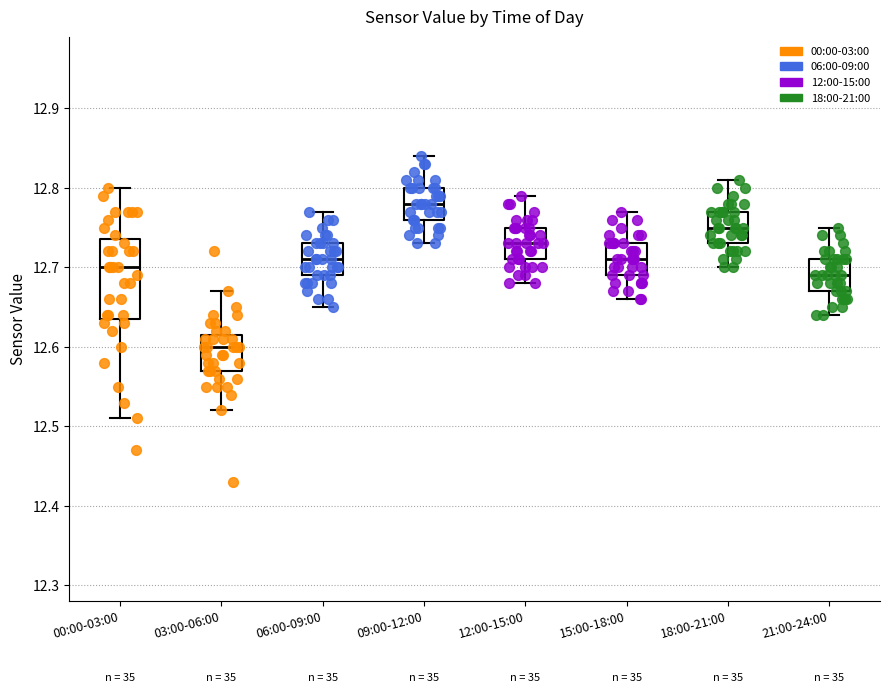

Reading left to right, transcribe this box plot: for each box, give where its median line is, the range the box spans, and where its two whiskers end, as read against the y-axis. The values are not printed on the chart, so give them approximately, as read against the axis.

00:00-03:00: median 12.70, box 12.64 to 12.74, whiskers 12.51 to 12.80
03:00-06:00: median 12.60, box 12.57 to 12.62, whiskers 12.52 to 12.67
06:00-09:00: median 12.71, box 12.69 to 12.73, whiskers 12.65 to 12.77
09:00-12:00: median 12.78, box 12.76 to 12.80, whiskers 12.73 to 12.84
12:00-15:00: median 12.73, box 12.71 to 12.75, whiskers 12.68 to 12.79
15:00-18:00: median 12.71, box 12.69 to 12.73, whiskers 12.66 to 12.77
18:00-21:00: median 12.75, box 12.73 to 12.77, whiskers 12.70 to 12.81
21:00-24:00: median 12.69, box 12.67 to 12.71, whiskers 12.64 to 12.75